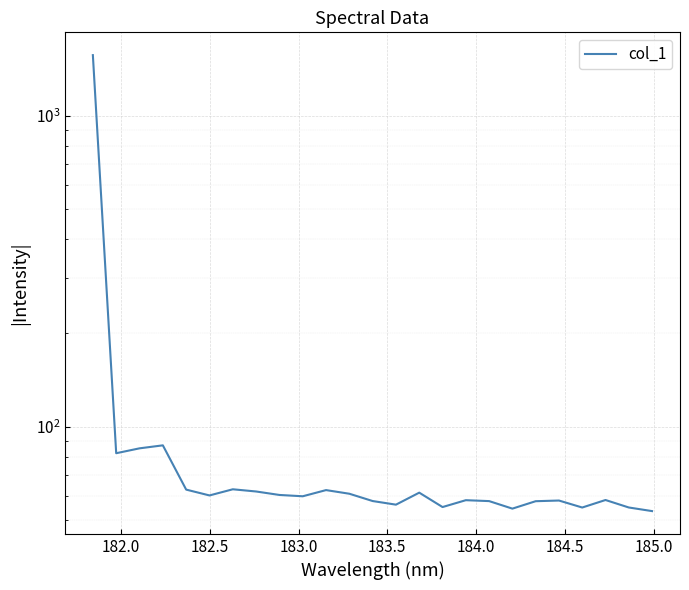

Where is the first local minimum?

182.0